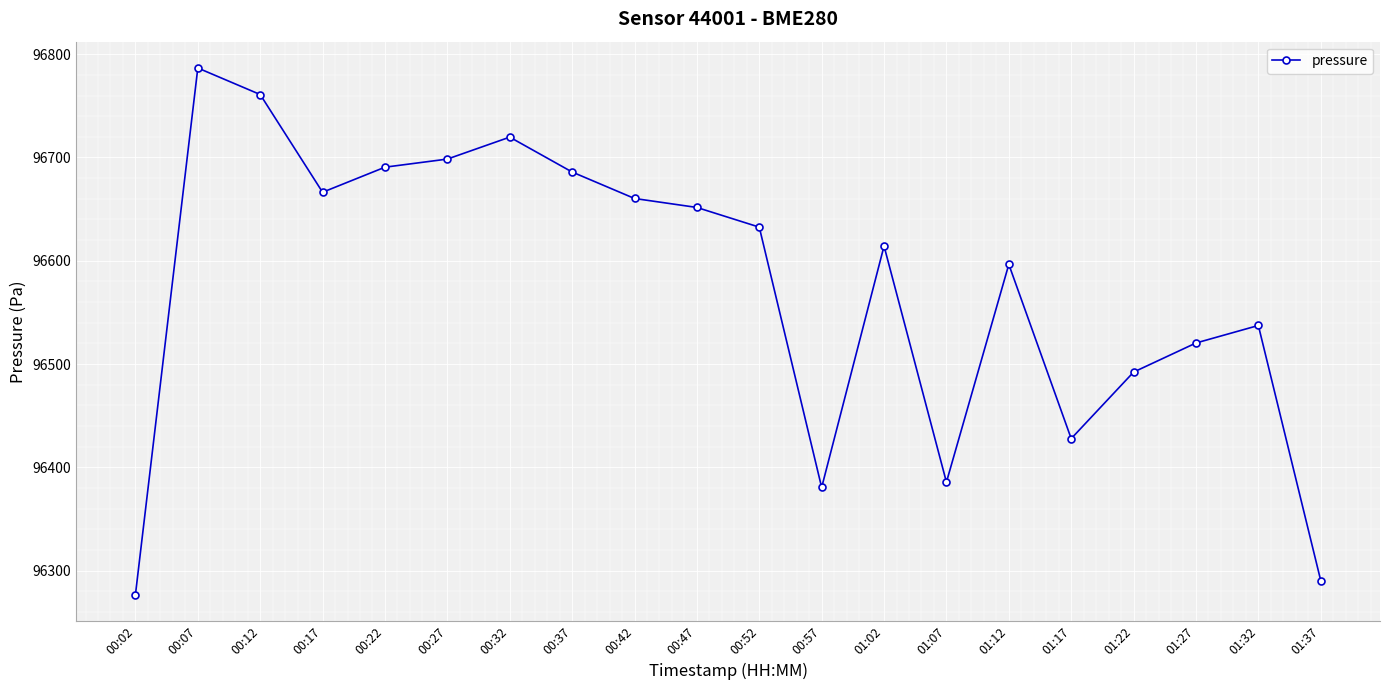

At which category does the data reach its first local valley?

00:17